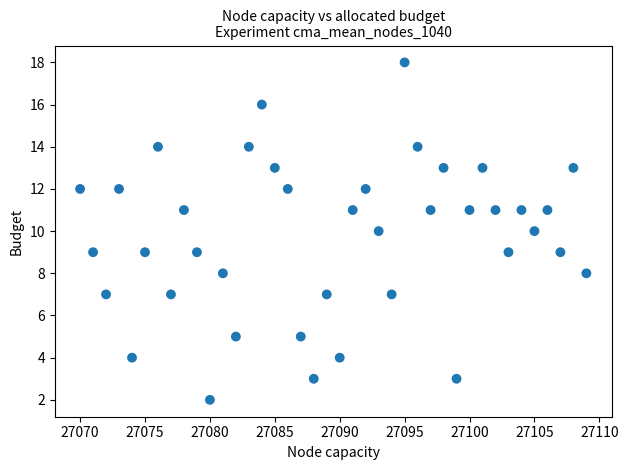

What is the range of Y values (max minus min)?

16